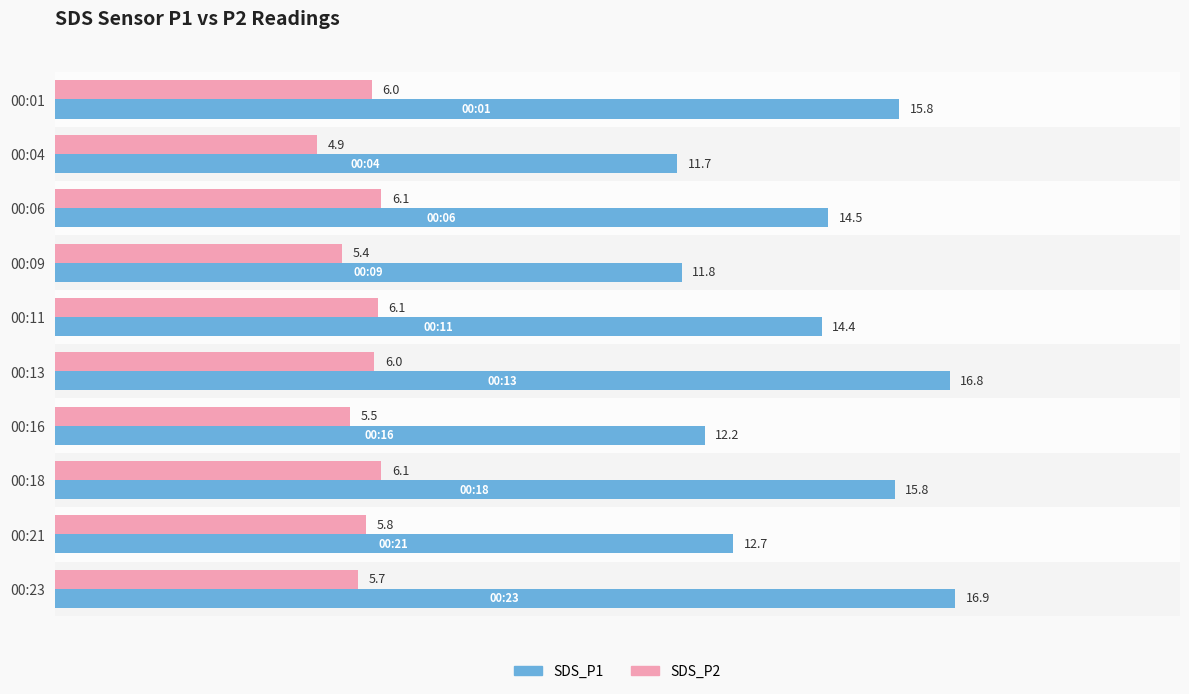

How many values in the SDS_P1 series are below 14?

4